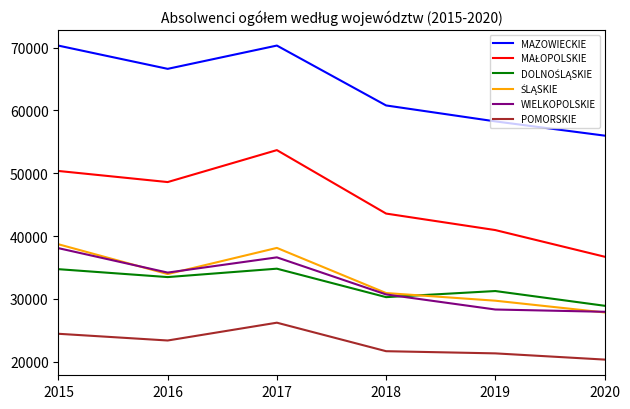

True or false: MAZOWIECKIE and POMORSKIE cross at least once.

False